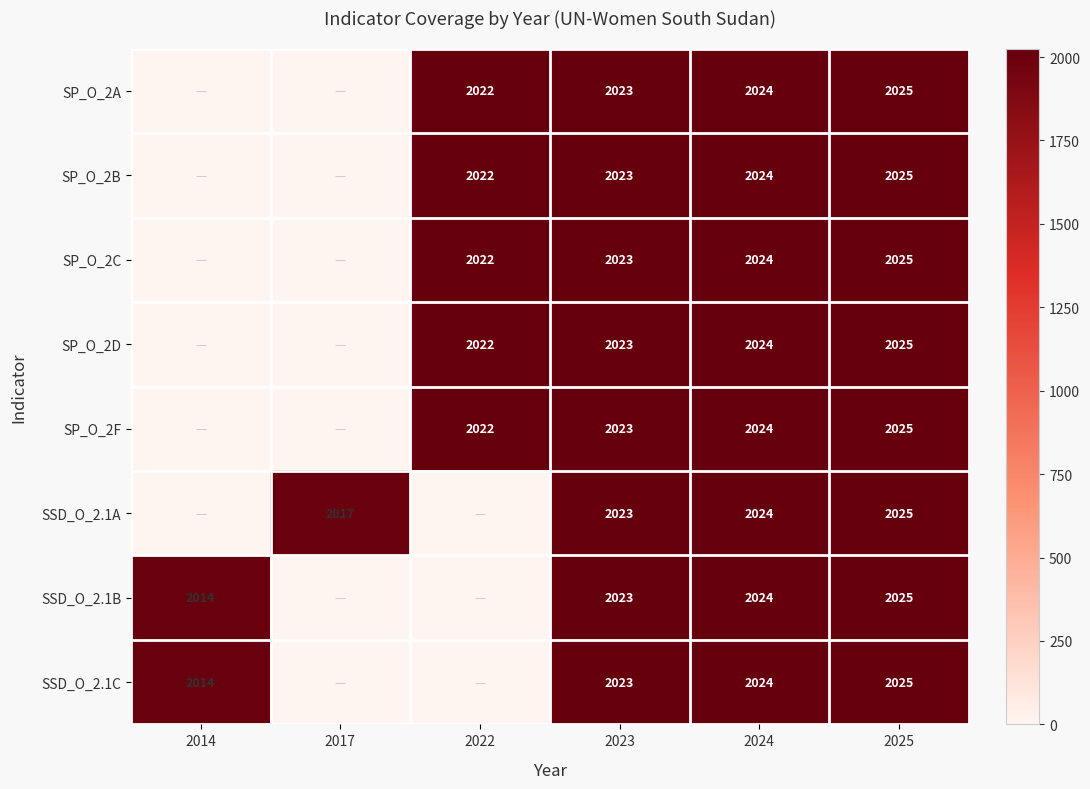

The SSD_O_2.1A series shows 2799 at 2023. True or false?

False